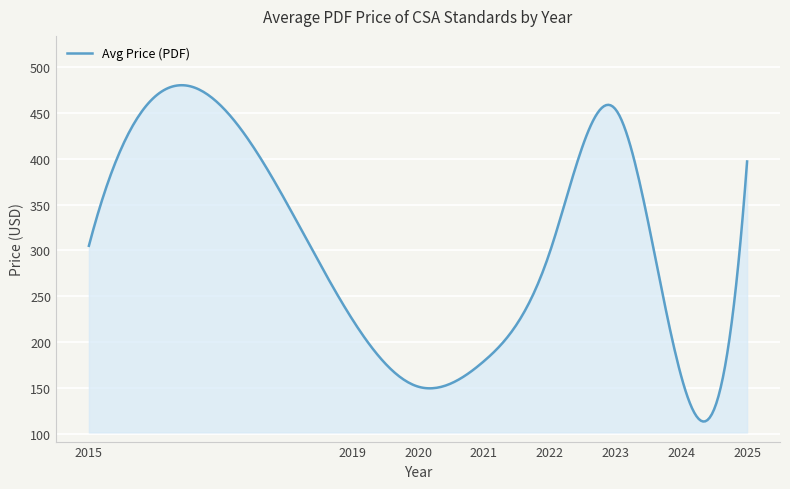

How many series are shown in this chart?

1